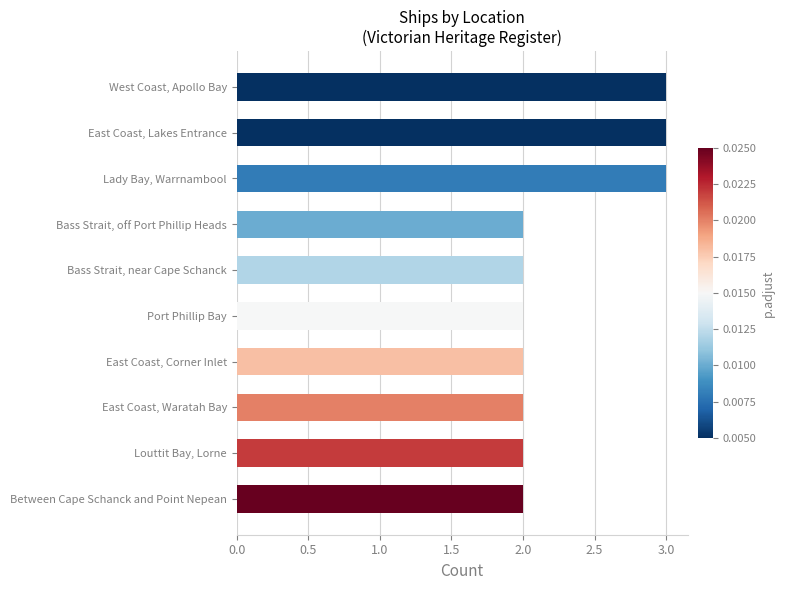

Between East Coast, Lakes Entrance and Louttit Bay, Lorne, which is larger?

East Coast, Lakes Entrance